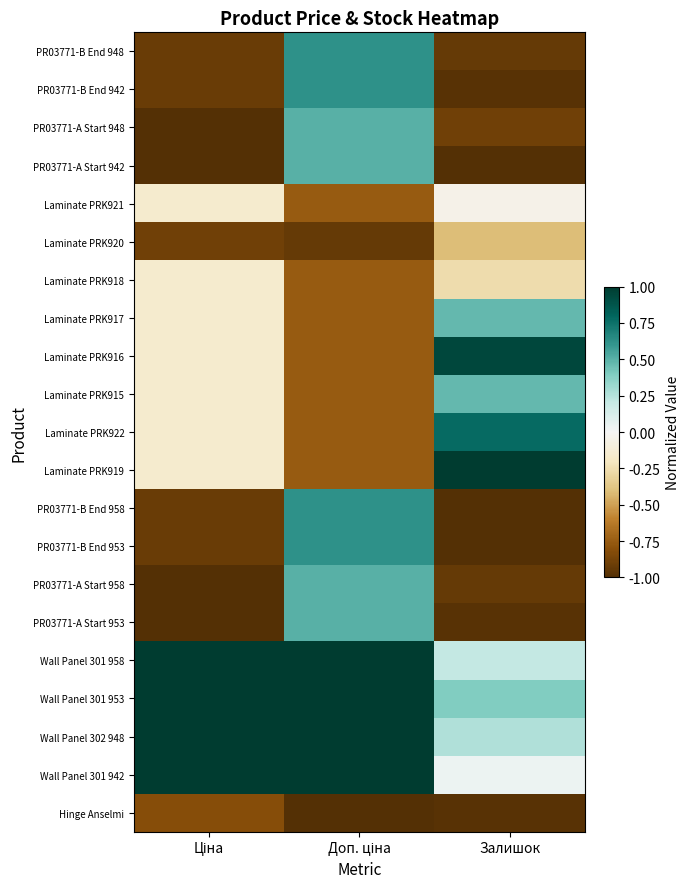

Count the number of categories in the chart.

3